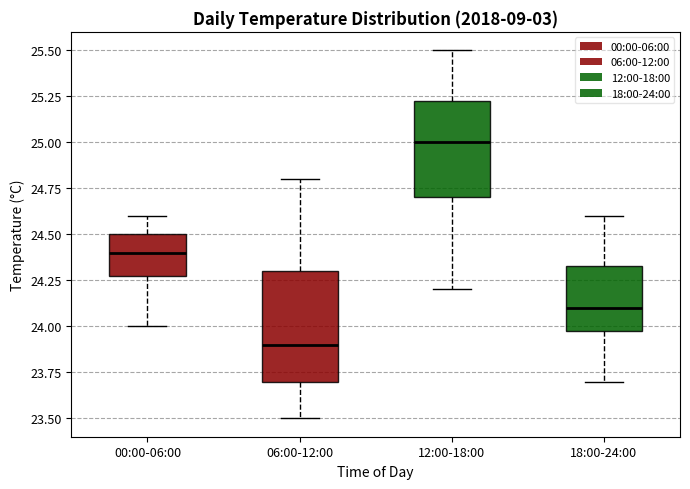

Which box's median line is the lowest?

06:00-12:00